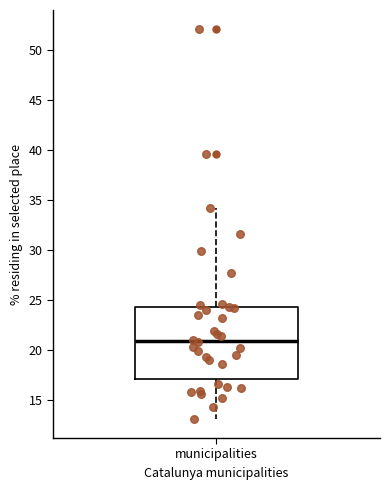

Read this box plot against the y-axis: the position of the median line, the range covered by the box, and the ends of both whiskers. The values are not printed on the chart, so give them approximately, as read against the axis.

median 21.0, box 17.0 to 24.5, whiskers 13.0 to 34.5